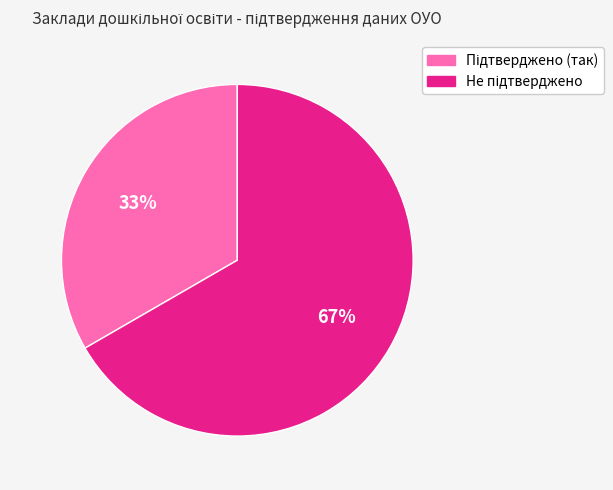

To the nearest percent, what is the average slice percentage?

50%